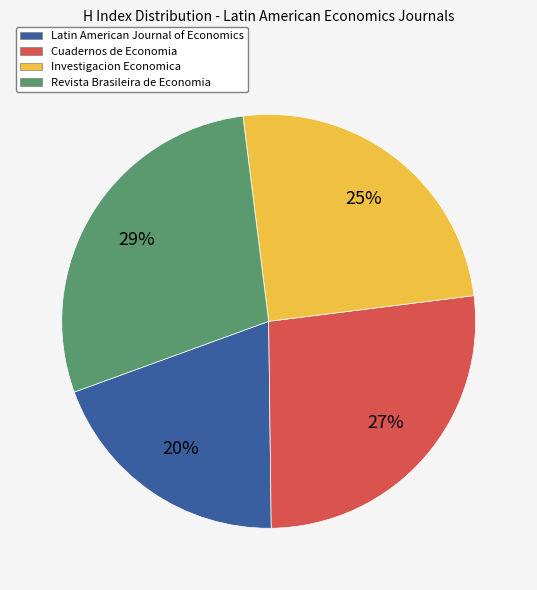

Is the sum of Investigacion Economica and Cuadernos de Economia greater than half?

Yes